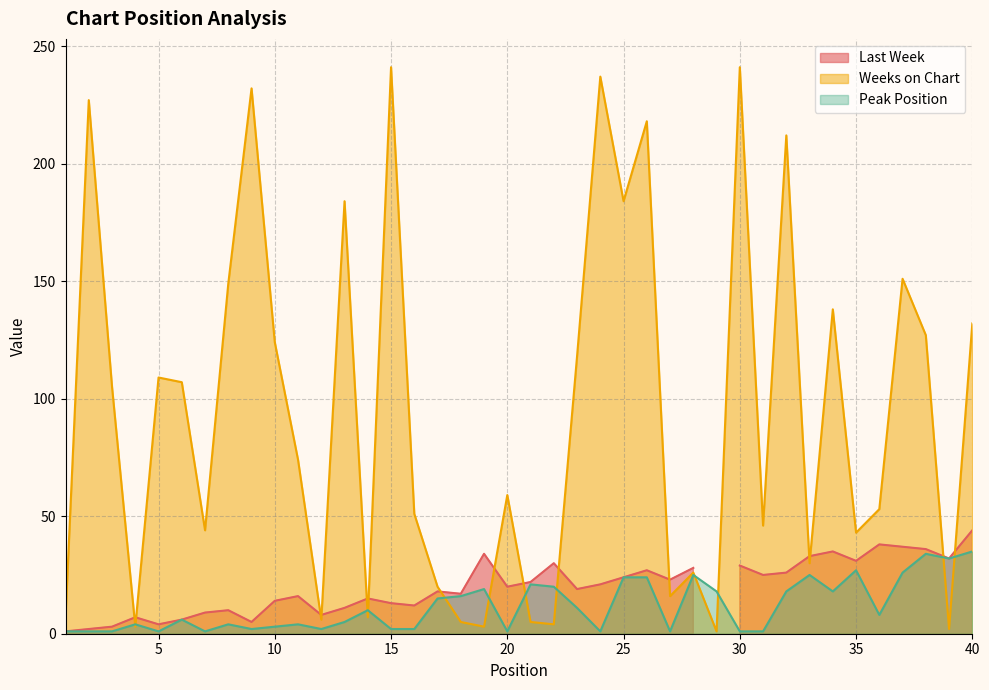

In Peak Position, how many points are higher than both neighbors (excluding endpoints)?

11